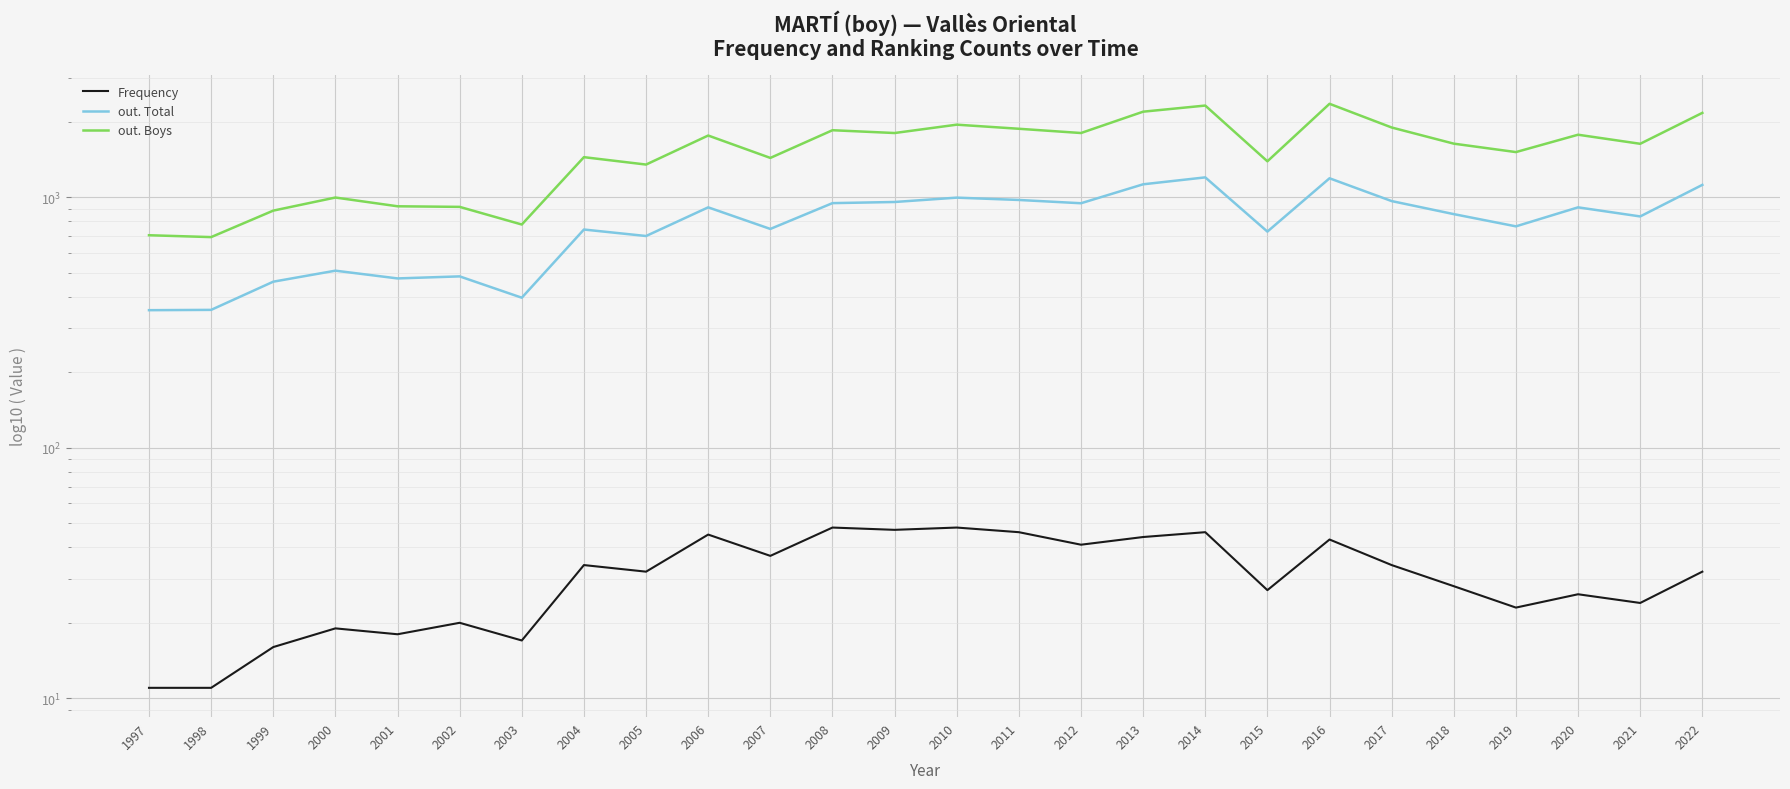

What is the difference between the out. Total values at 1997 and 2015?

375